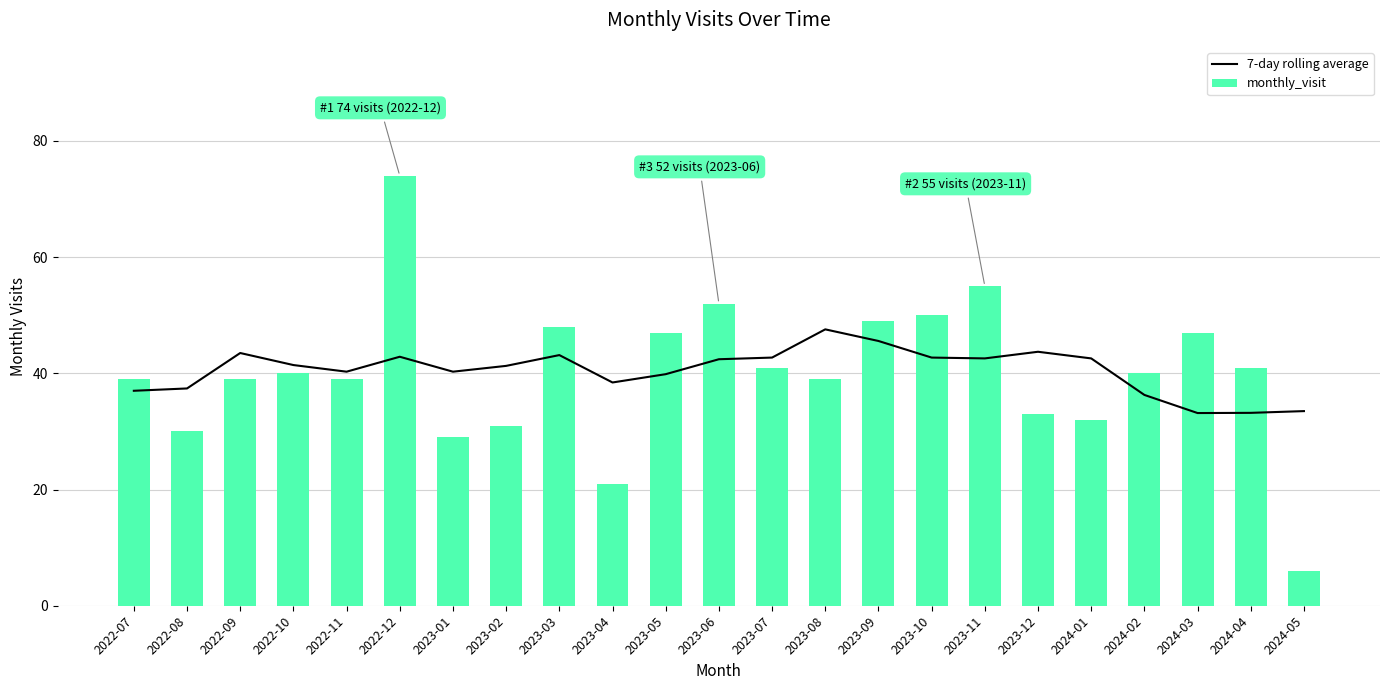

Rank the series by their maximum value, from lowest to highest.

7-day rolling average, monthly_visit